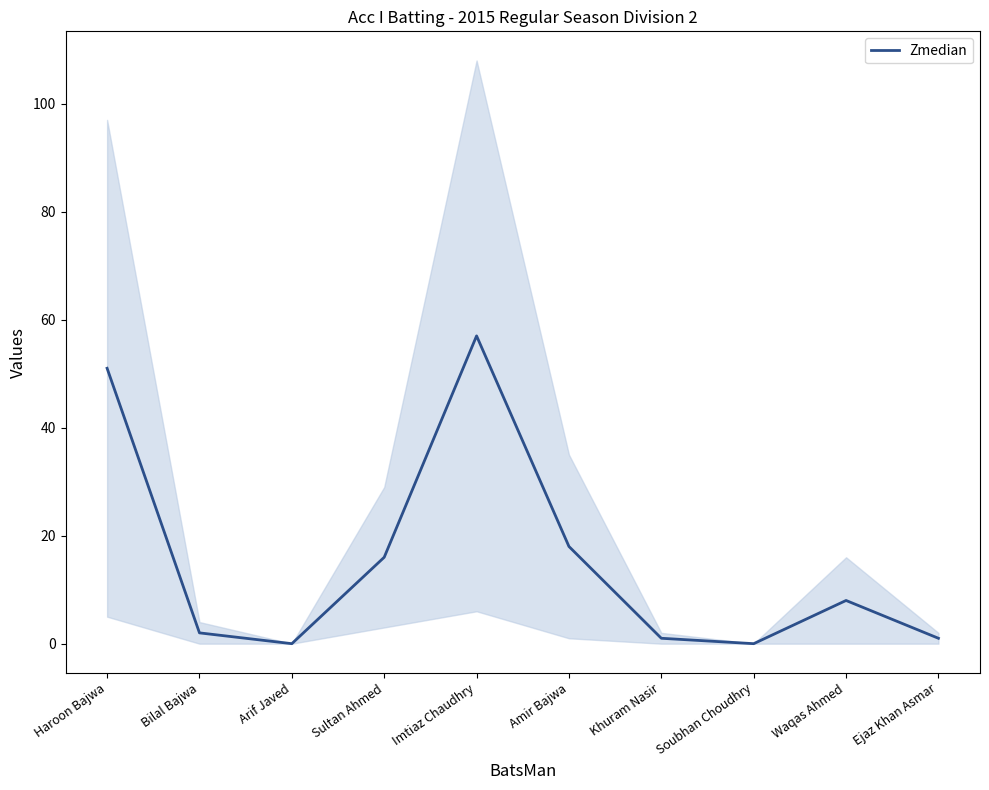

What is the value of the 1st point from the left?

51